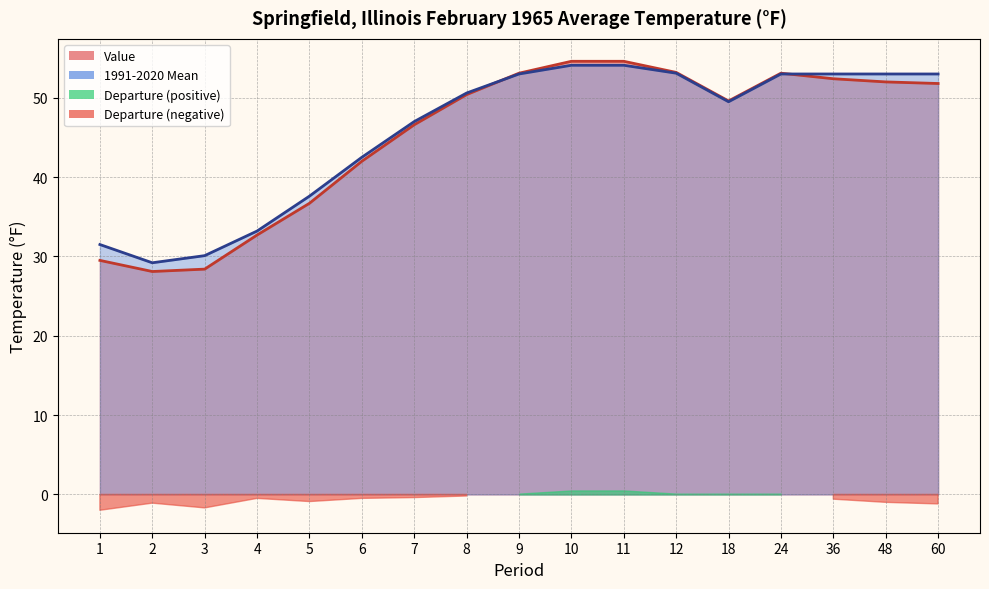

Which series changed the most between 4 and 48?

1991-2020 Mean